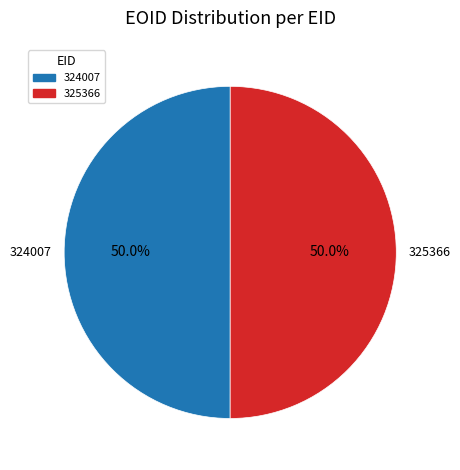

What is the ratio of the value at 324007 to the value at 325366?

1.0